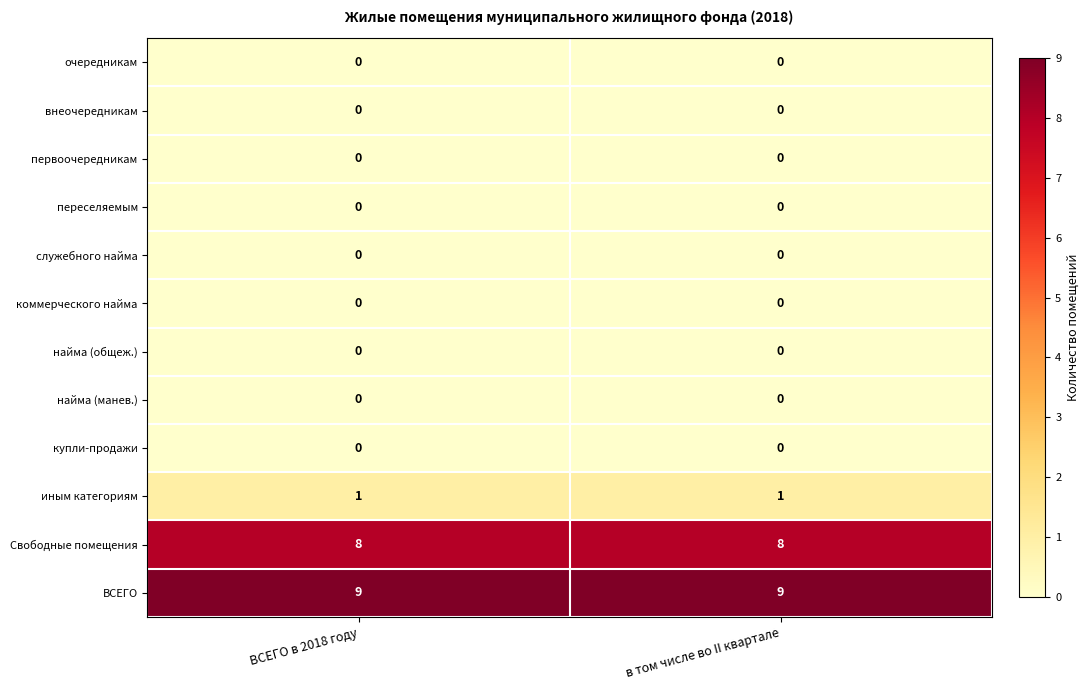

What is the total value across all series at в том числе во II квартале?

18